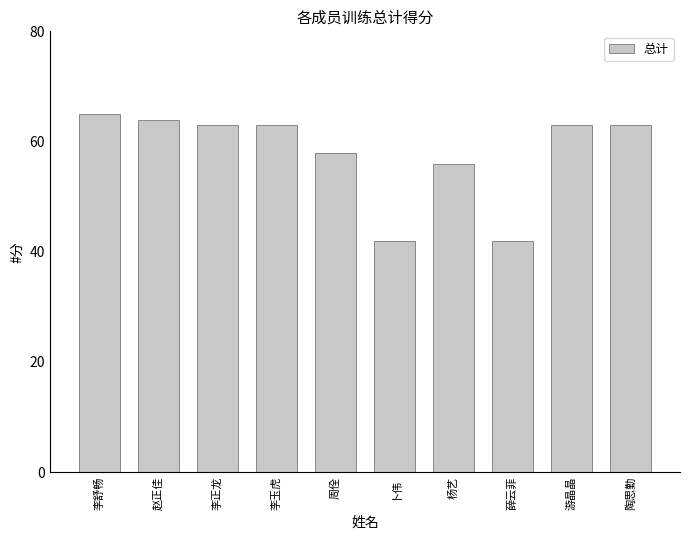

How many data points are less than 63?

4